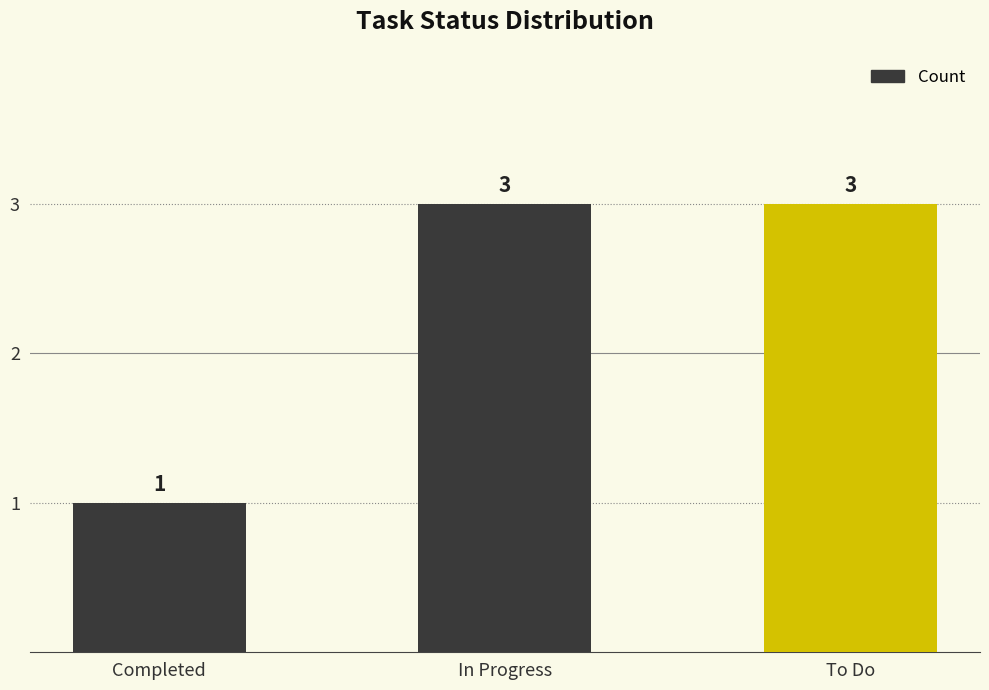

Reading left to right, extract all data points from this chart.

1	3	3